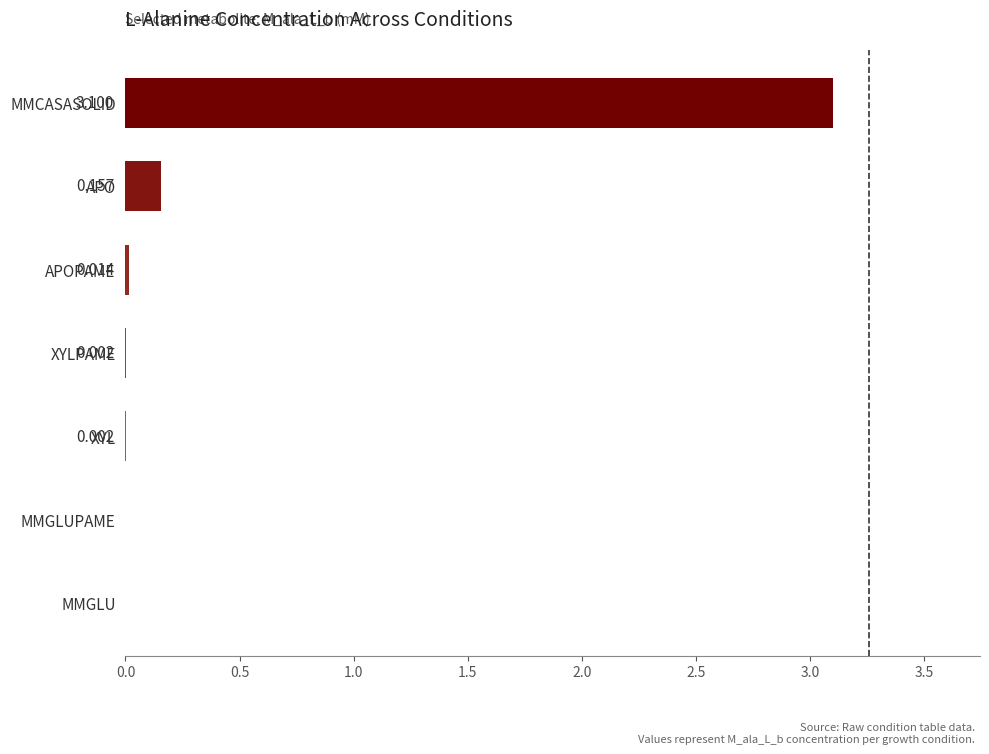

Where is the data nearest to the value 1?

APO